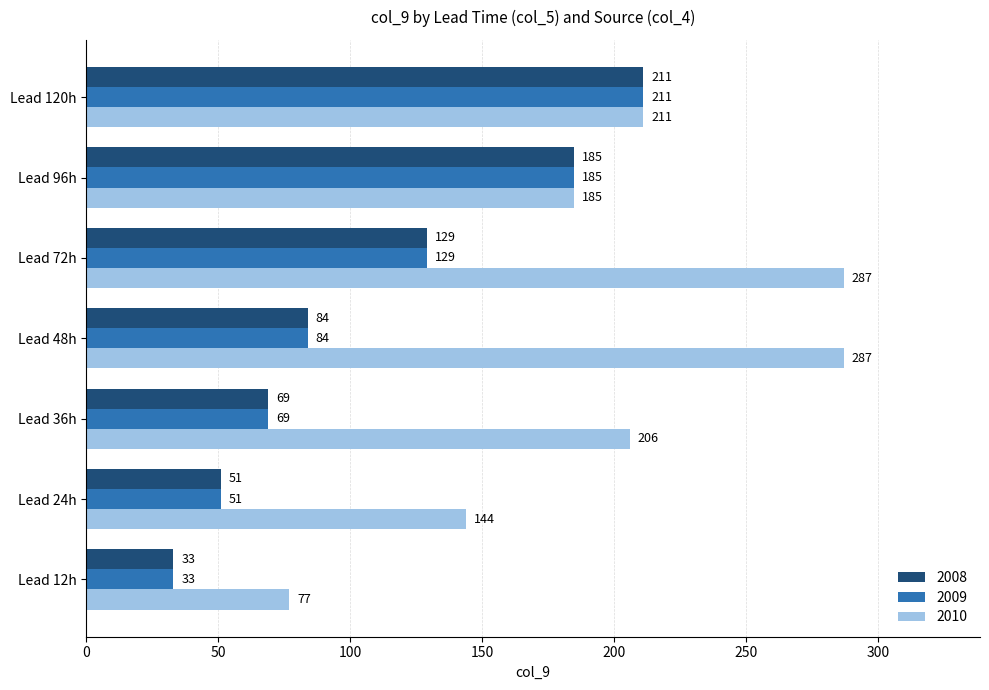

What is the smallest value displayed?

33